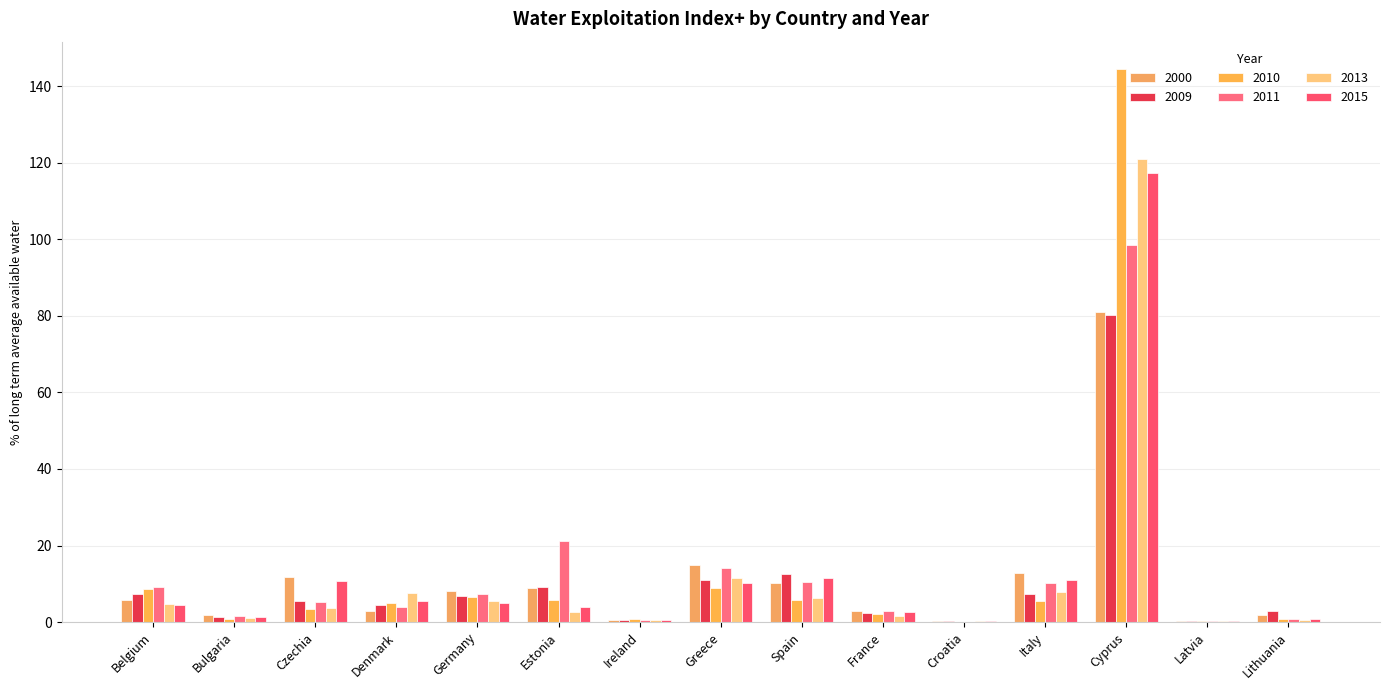

How many groups of bars are there?

15